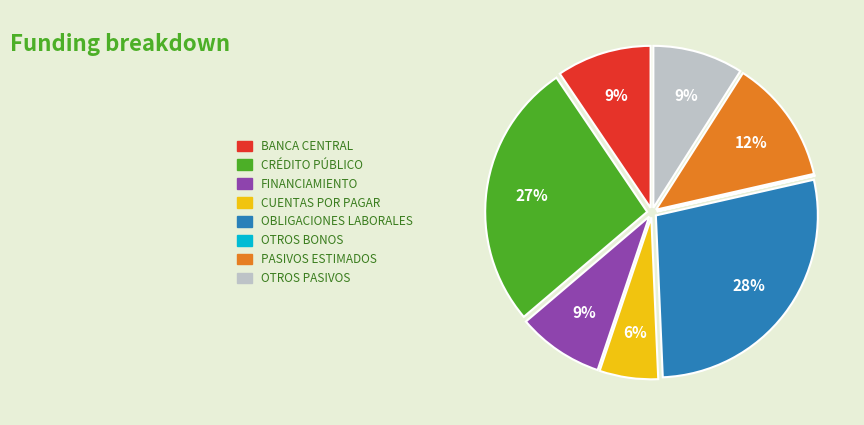

Which slice is the largest?

OBLIGACIONES LABORALES